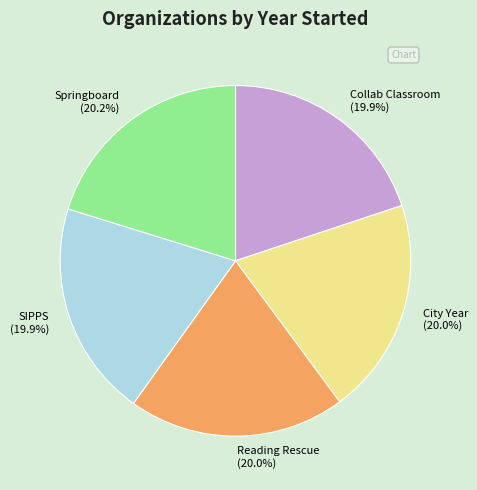

To the nearest percent, what portion does City Year represent?

20%